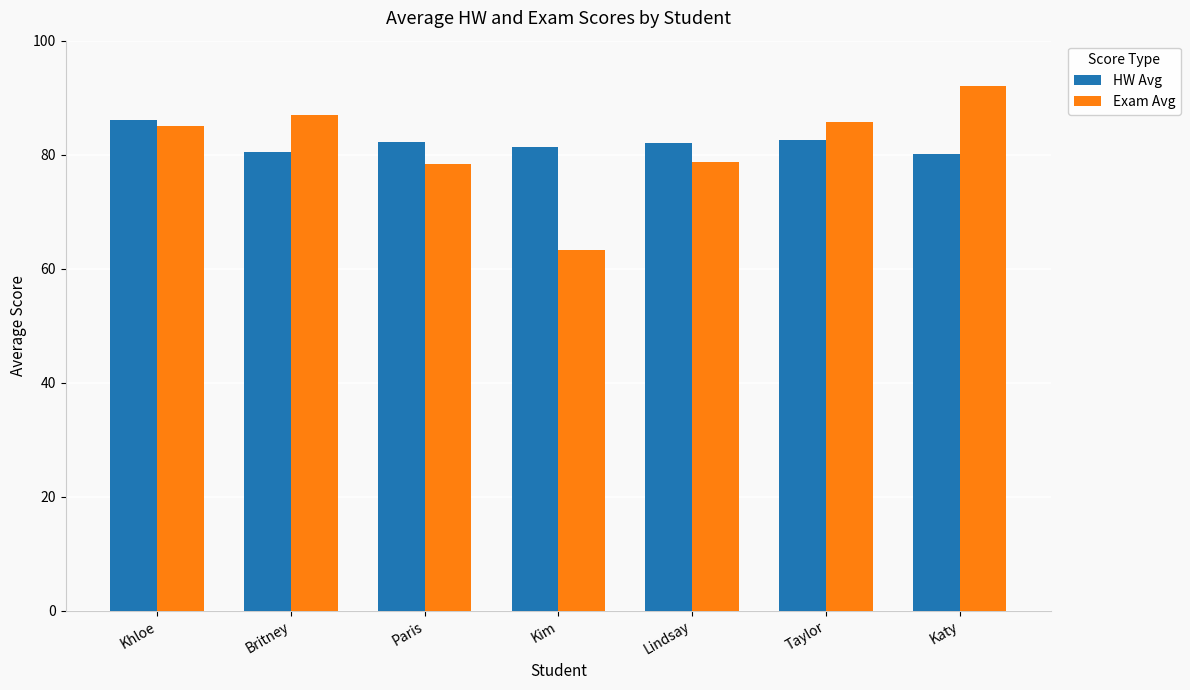

At which label does Exam Avg reach its peak?

Katy